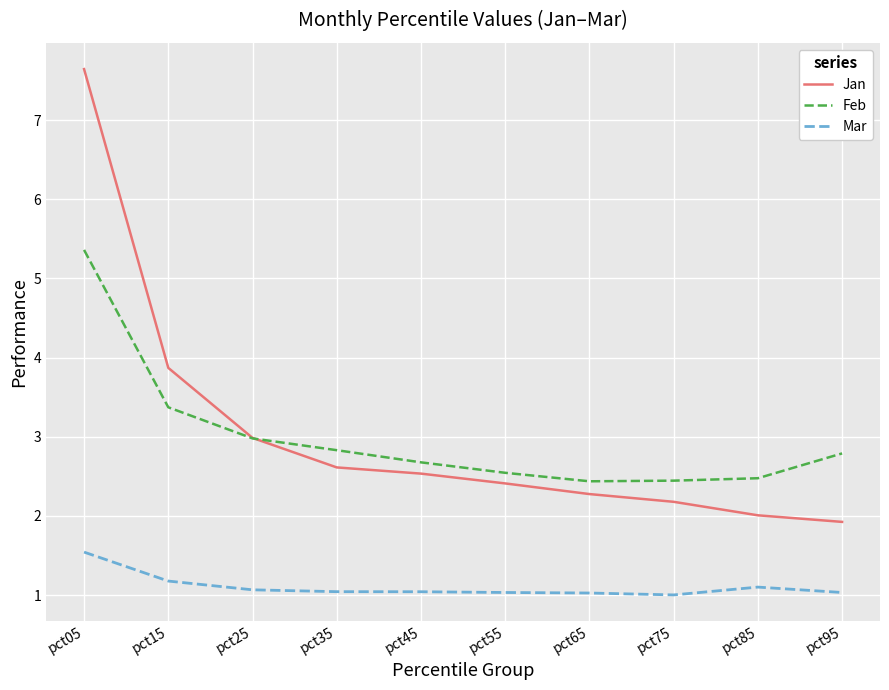

The value of Feb at pct45 is 1.0. True or false?

False